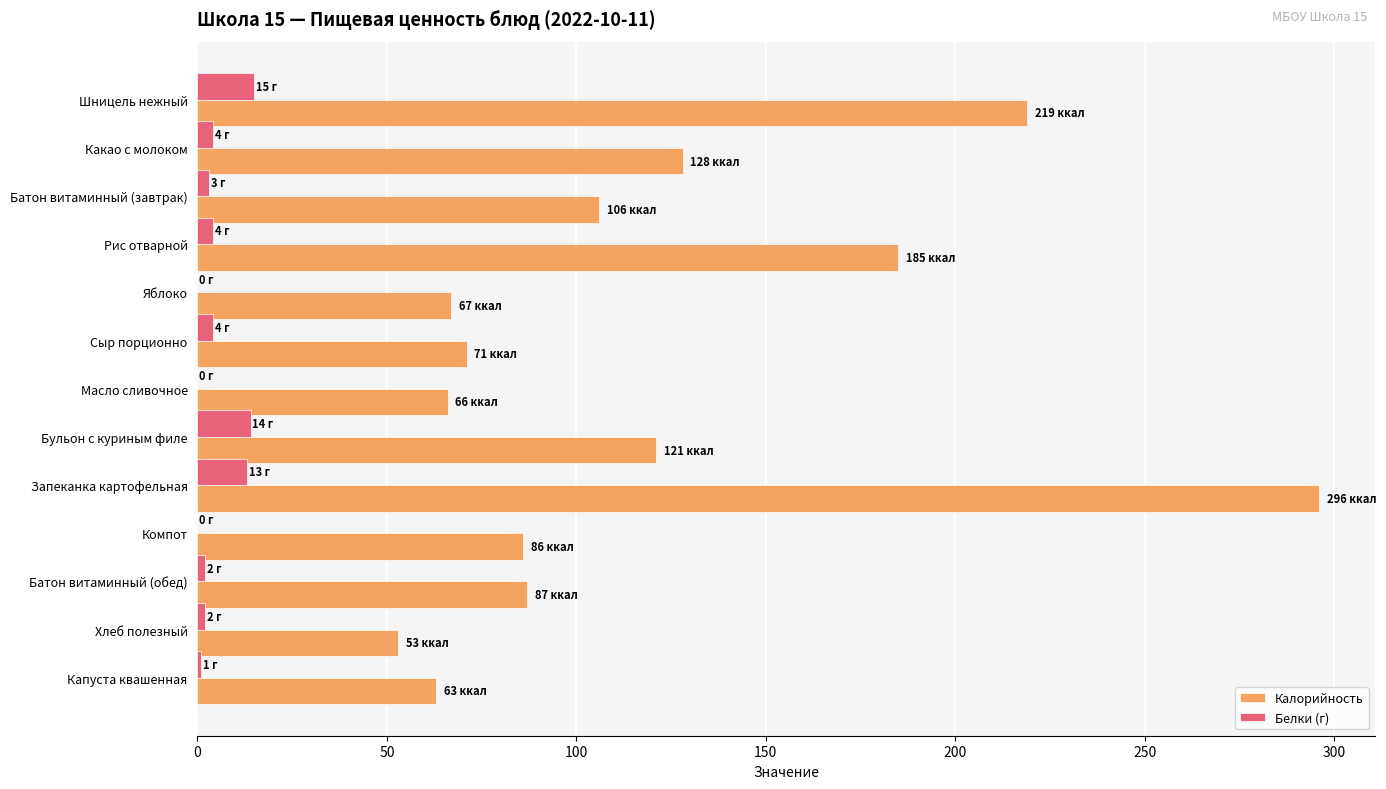

Is it true that Калорийность equals 188 at Батон витаминный (завтрак)?

False